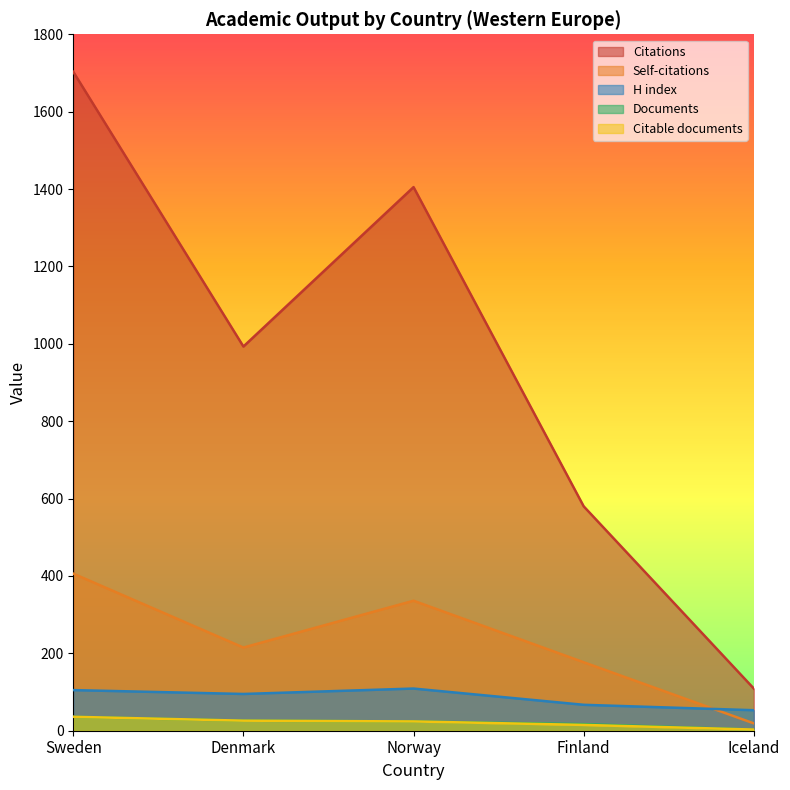

Which series has the largest total across all categories?

Citations